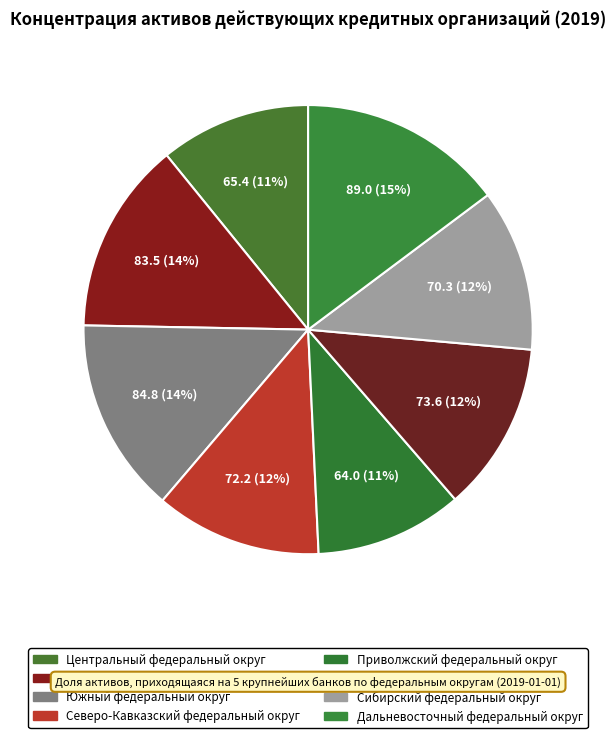

Approximately how many times larger is the value at Уральский федеральный округ compared to Сибирский федеральный округ?

1.0